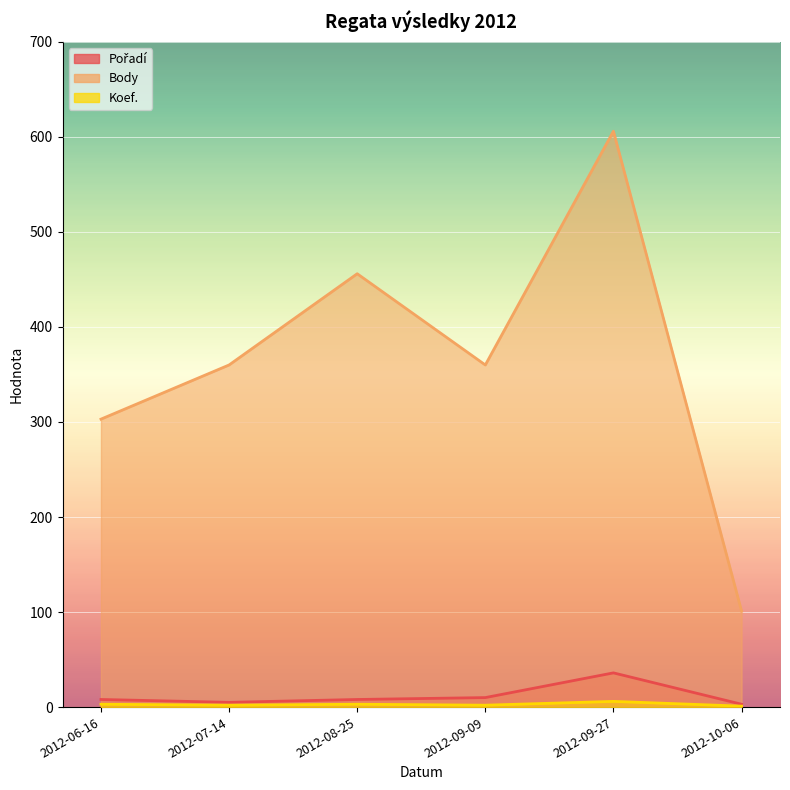

What is the minimum value shown in the chart?

1